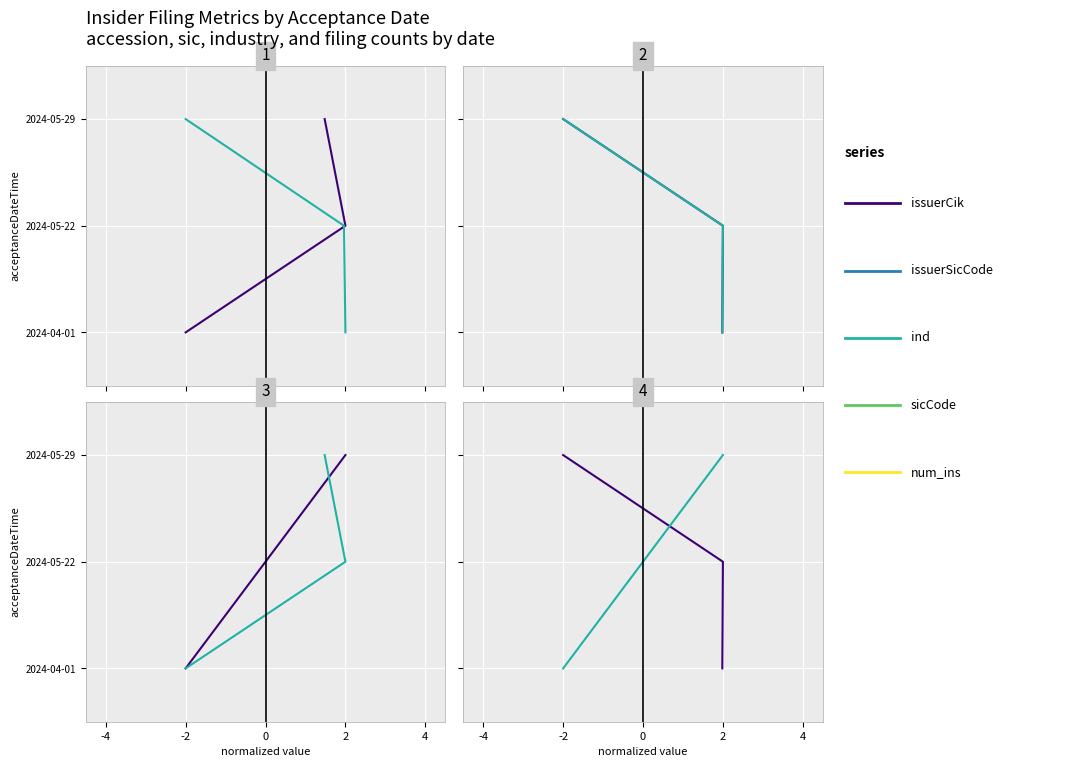

Count the num_ins values in the range 0 to 2.

3